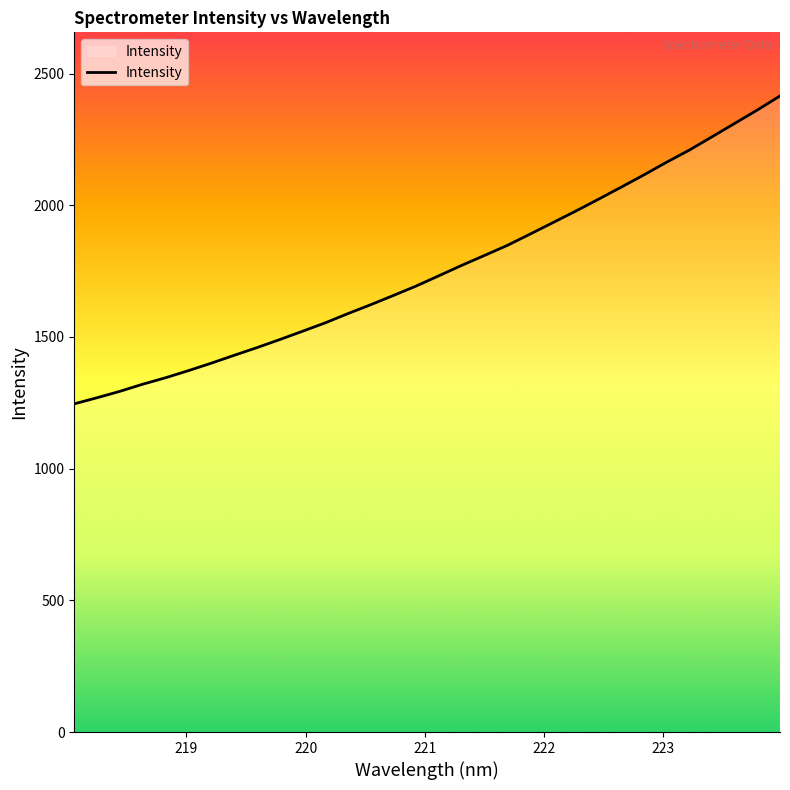

What is the difference between the maximum and minimum values?

1169.1